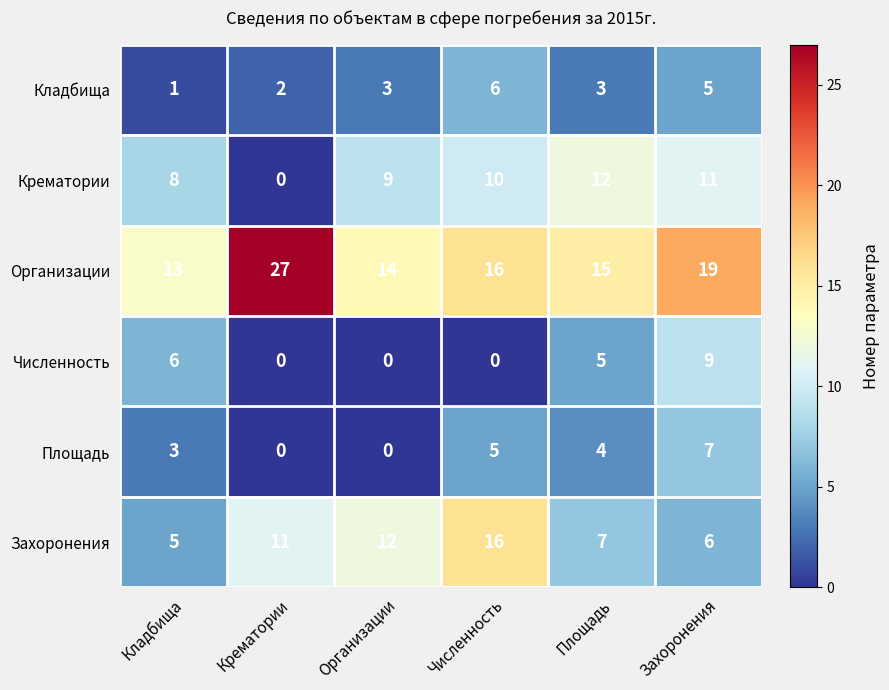

Which series has the largest total across all categories?

Организации